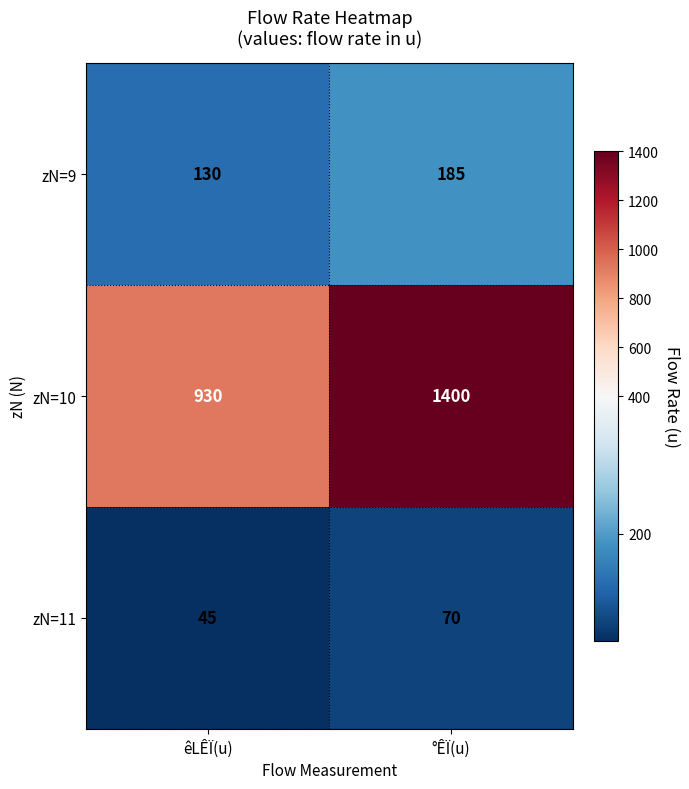

Reading left to right, transcribe all the data shown in this chart.

zN=9: êLÊÏ(u)=130	°ÊÏ(u)=185
zN=10: êLÊÏ(u)=930	°ÊÏ(u)=1400
zN=11: êLÊÏ(u)=45	°ÊÏ(u)=70